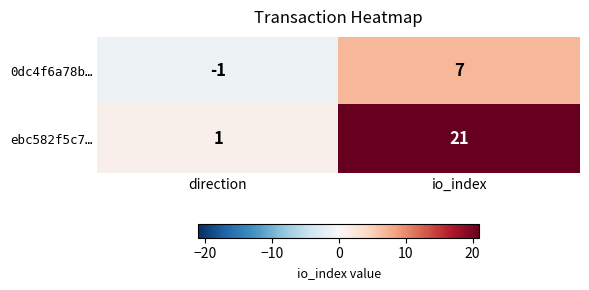

Which series changed the most between direction and io_index?

ebc582f5c7…